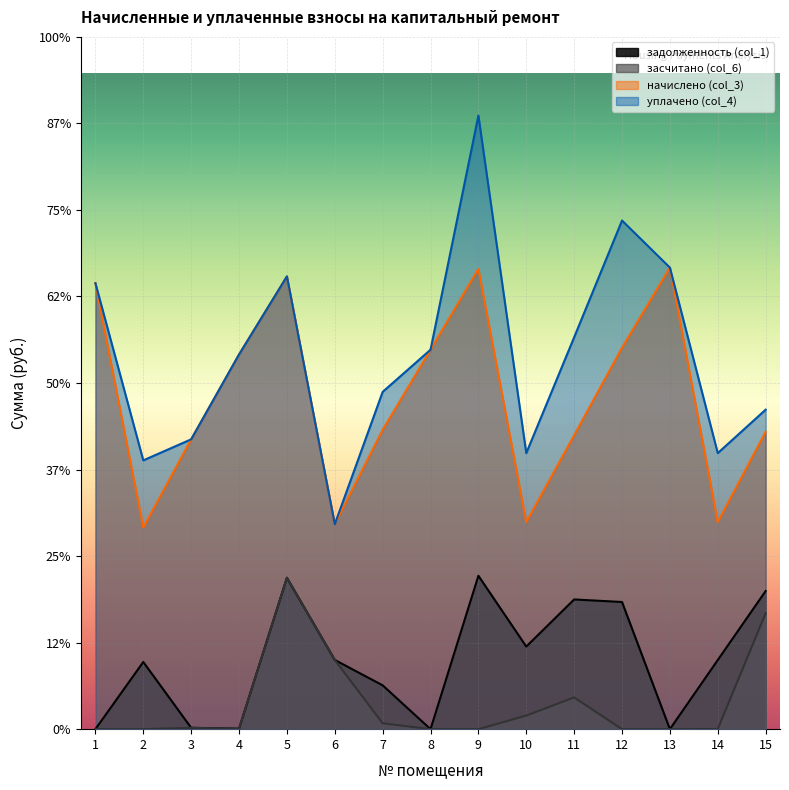

What is the average value of the задолженность (col_1) series?

378.2